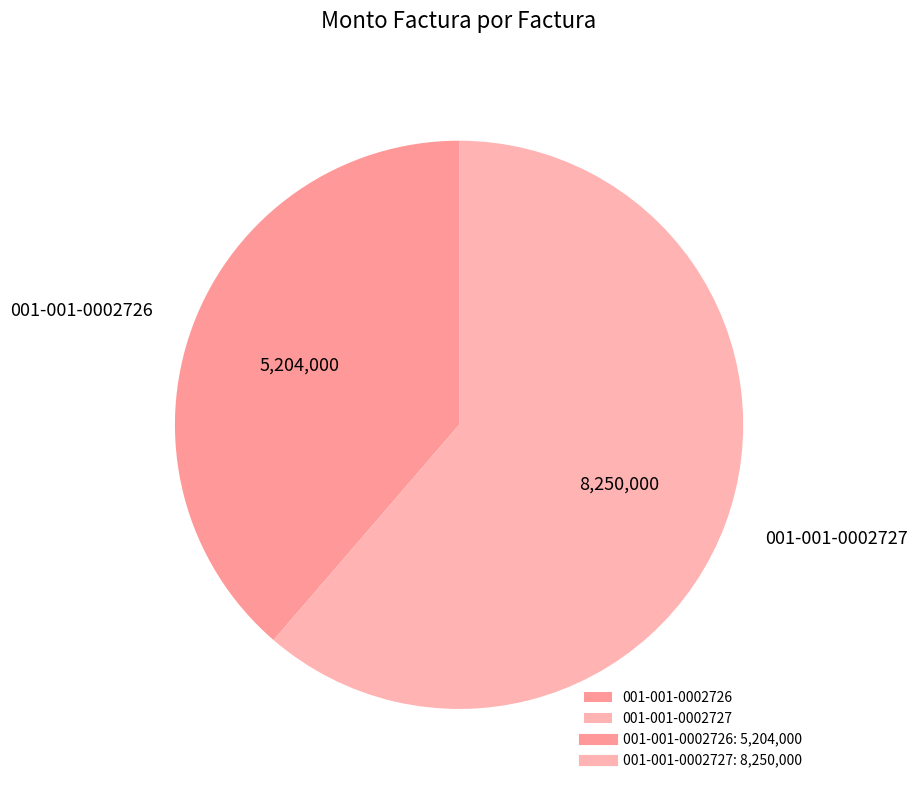

Does any single category account for the majority?

Yes